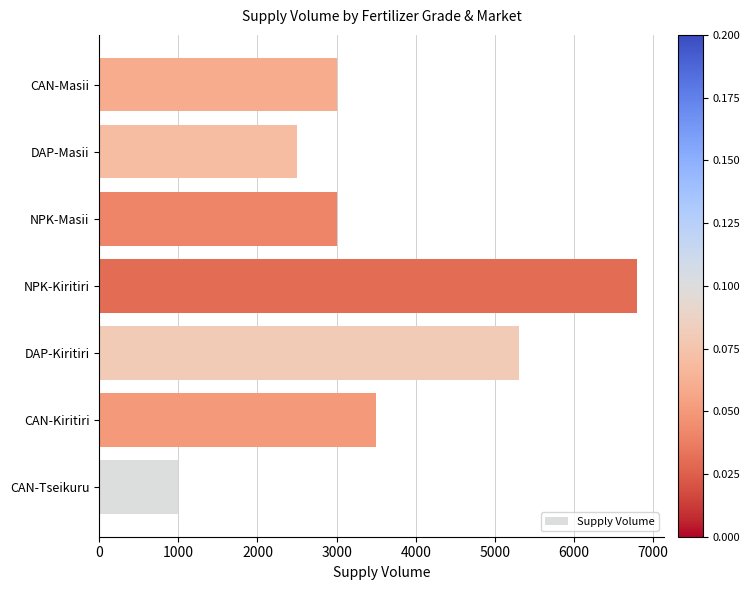

At which label is the value closest to 3900?

CAN-Kiritiri